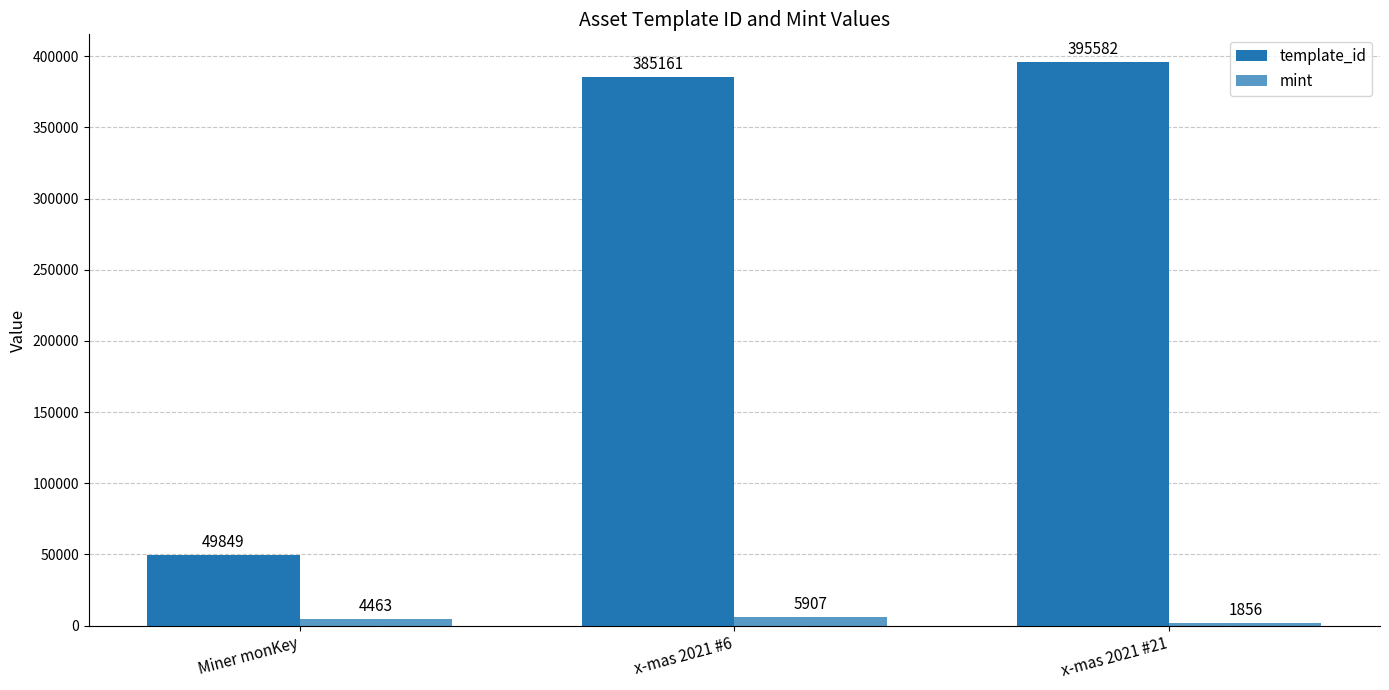

Which label corresponds to the smallest value in the chart?

x-mas 2021 #21